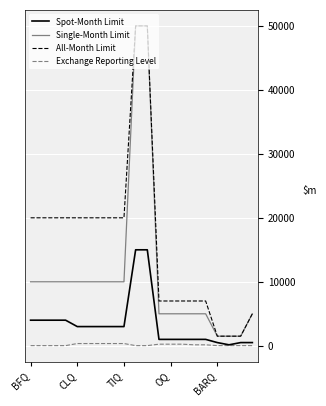

List the series in order of their overall mean, lowest first.

Exchange Reporting Level, Spot-Month Limit, Single-Month Limit, All-Month Limit